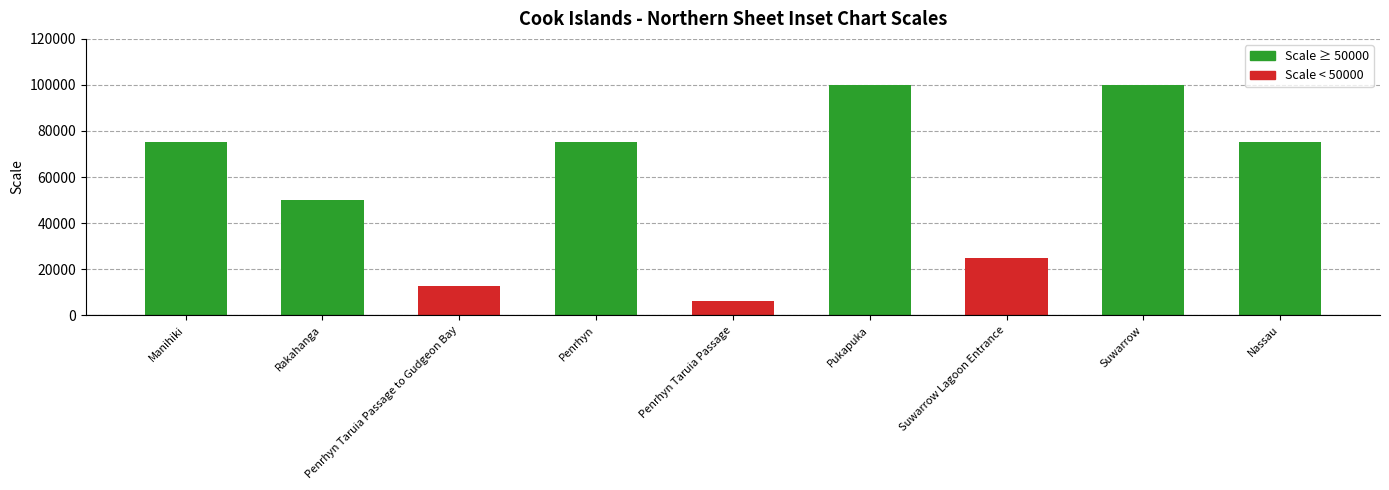

What is the label of the 1st bar from the right?

Nassau